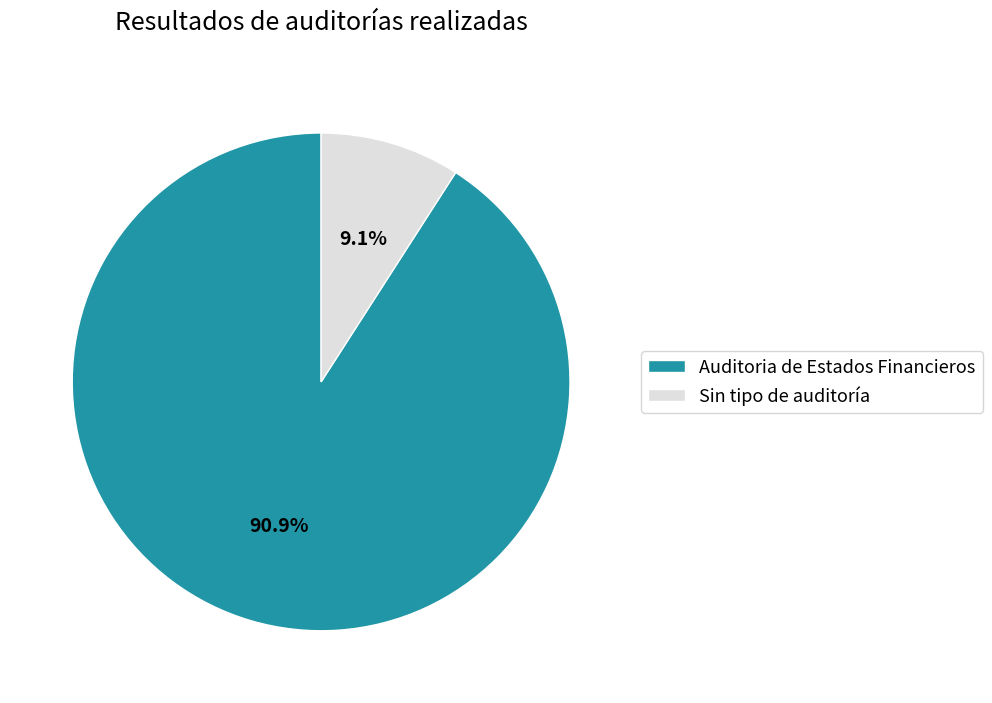

How many slices are in this pie chart?

2